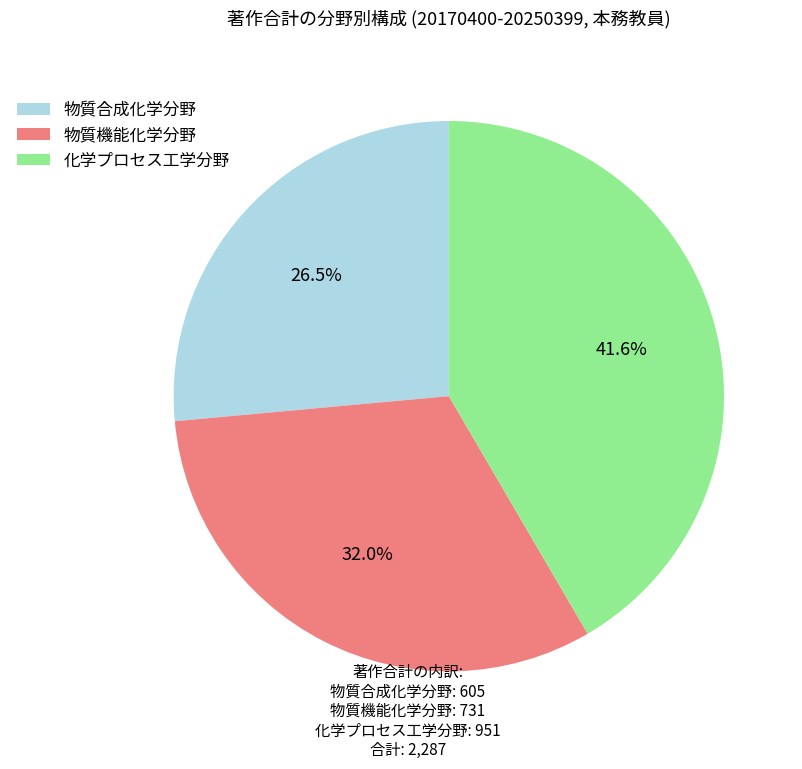

Does any single category account for the majority?

No